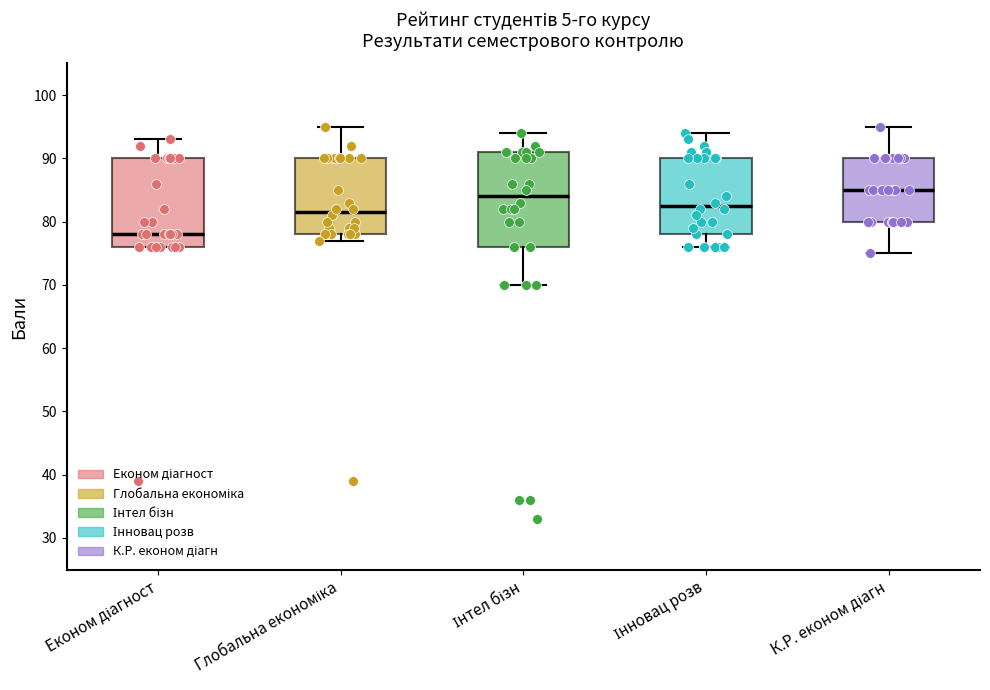

Comparing the boxes themselves (not the whiskers), which one is the tallest?

Інтел бізн